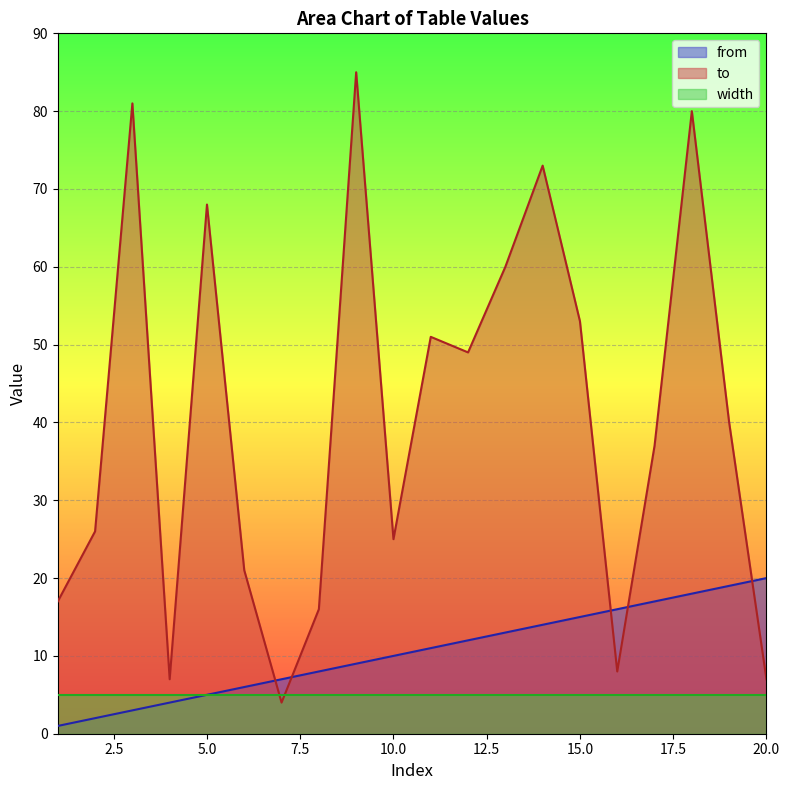

What is the greatest value displayed?

85